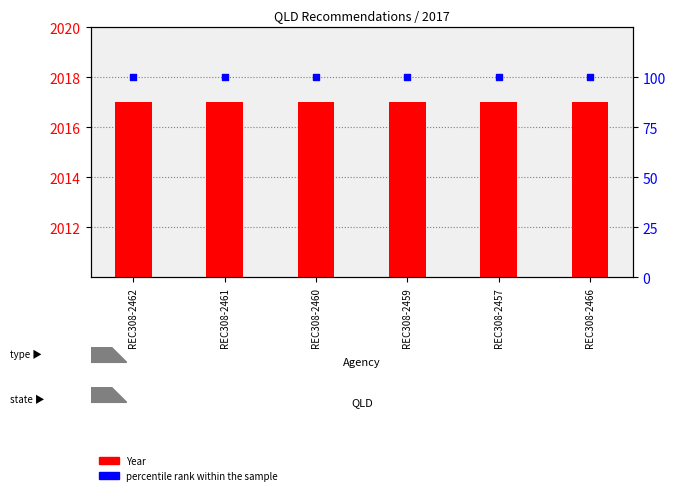

What are all the series names shown in the legend?

Year, percentile rank within the sample